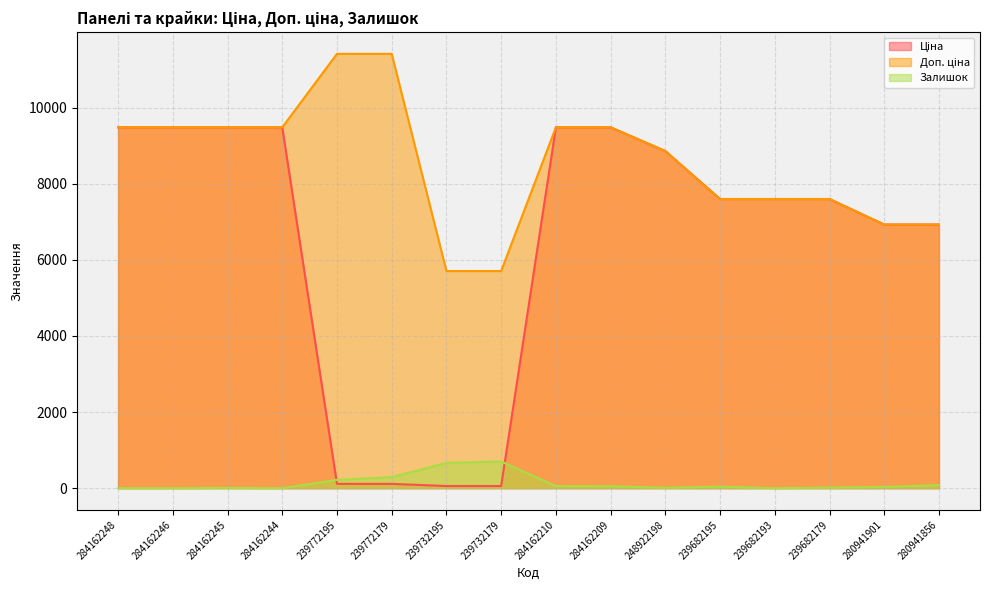

How many lines are shown in the chart?

3